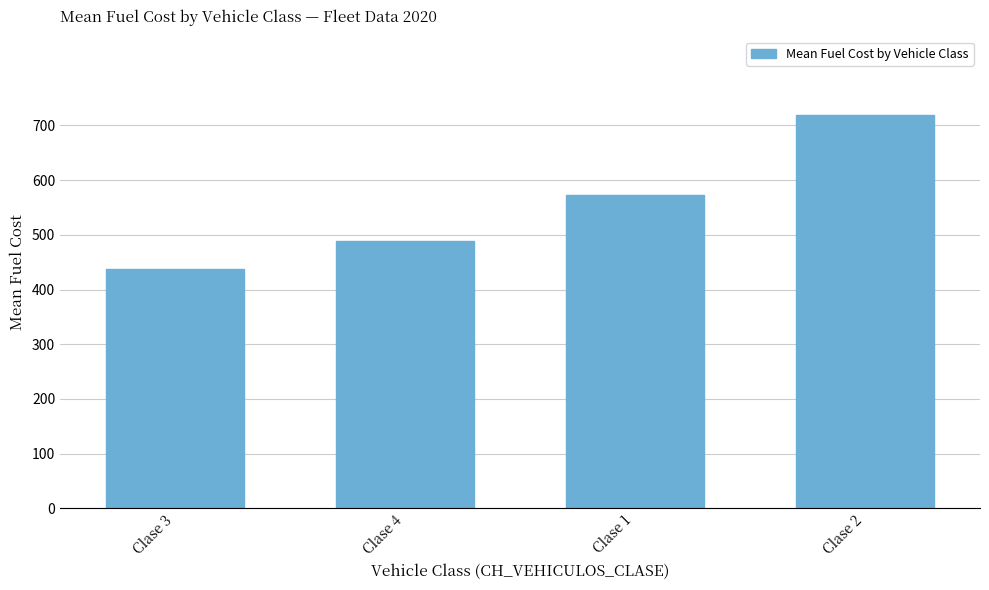

What is the change in value from Clase 3 to Clase 4?

+50.4